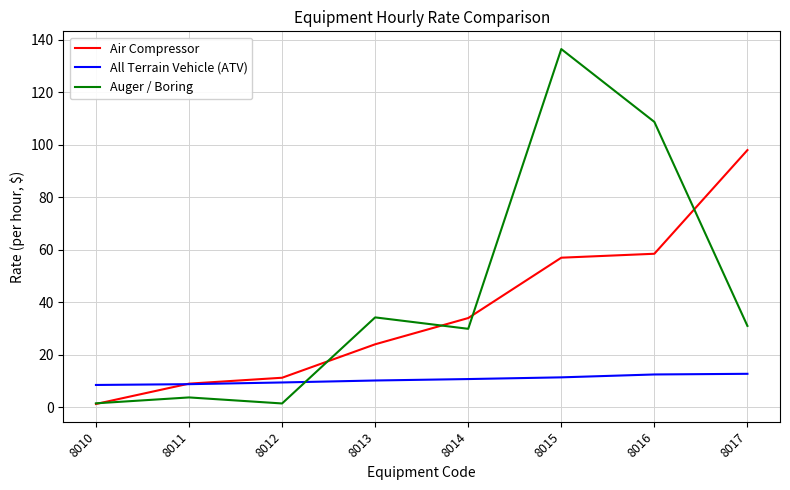

What is the highest value of the Auger / Boring series?

136.5